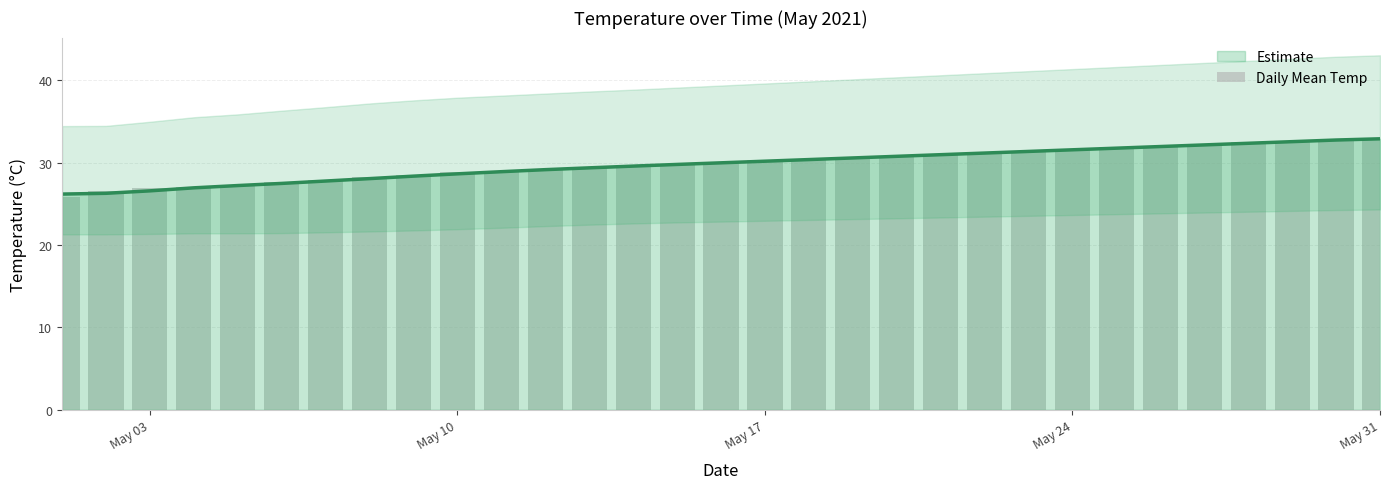

The value of Estimate at May 10 is 28.7. True or false?

True